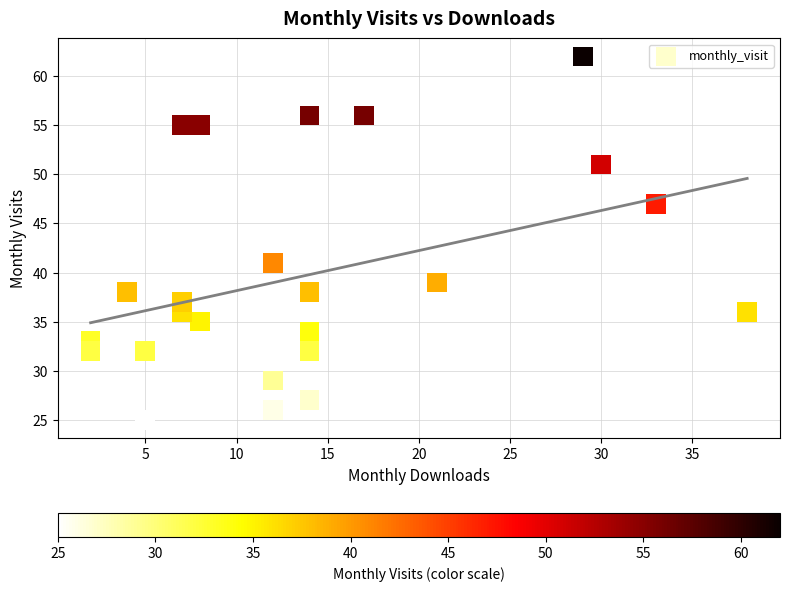

What is the range of X values (max minus min)?

36